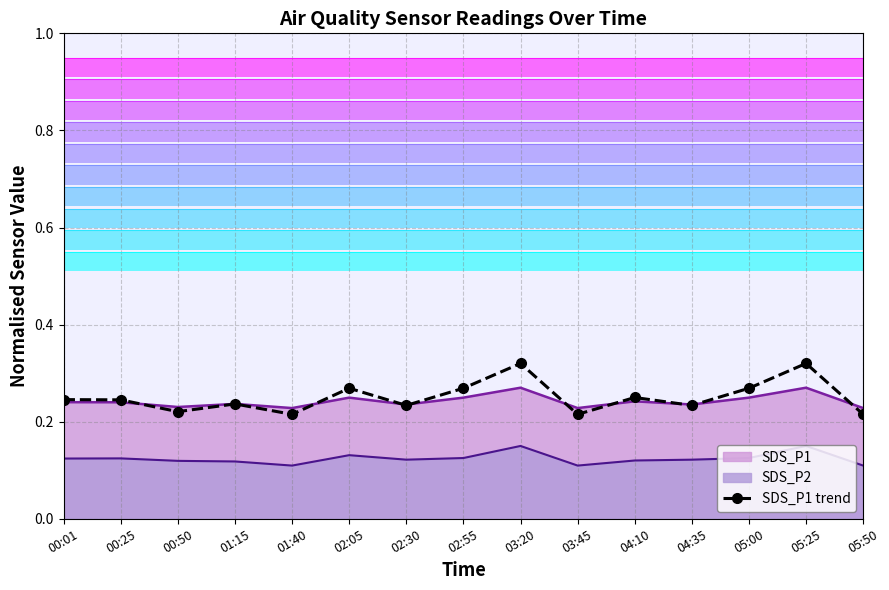

True or false: the data shows 0.2 at 04:10.

True